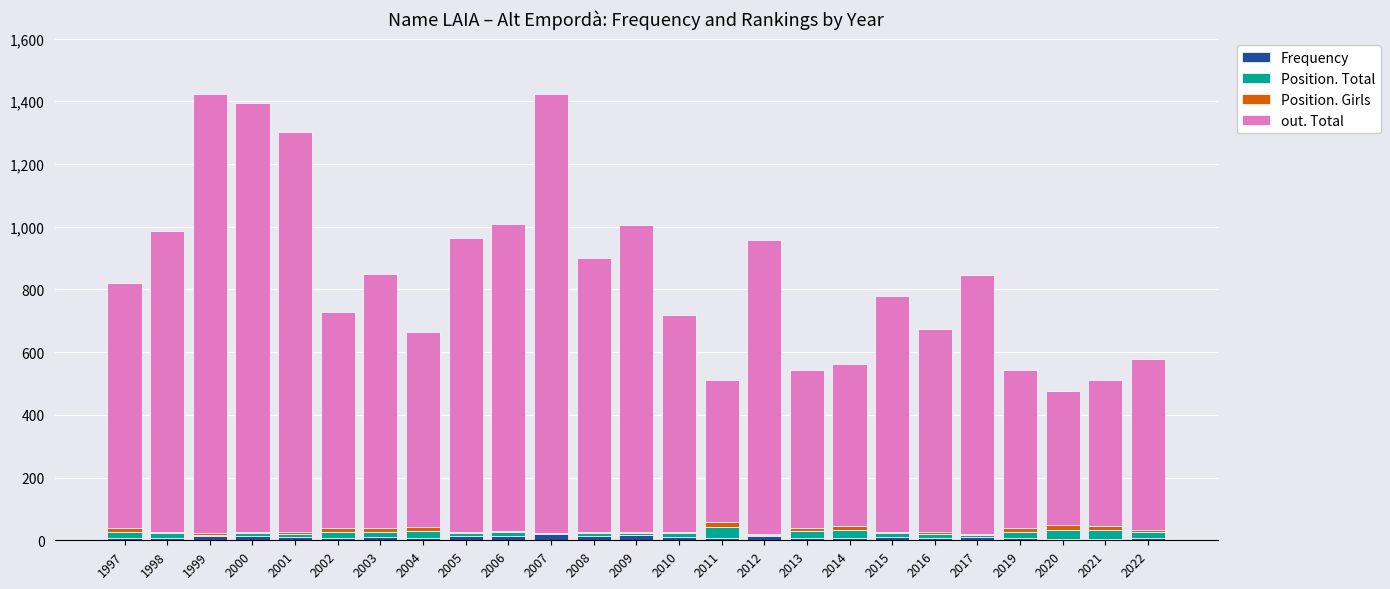

How many data points does each series have?

25